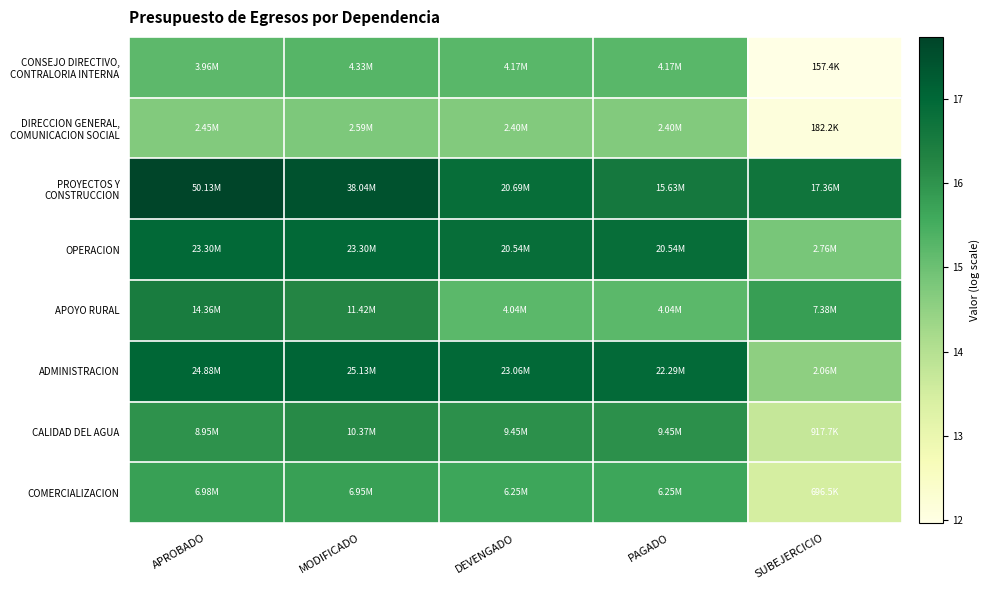

Which series changed the most between DEVENGADO and PAGADO?

PROYECTOS Y CONSTRUCCION